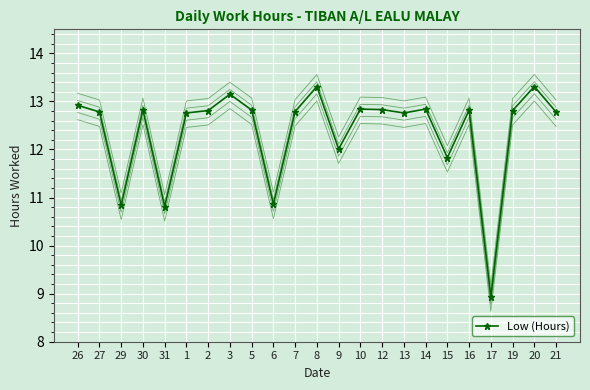

Reading left to right, transcribe all the data shown in this chart.

Low (Hours): 12.9	12.8	10.8	12.8	10.8	12.8	12.8	13.2	12.8	10.9	12.8	13.3	12.0	12.8	12.8	12.8	12.8	11.8	12.8	8.9	12.8	13.3	12.8
Low (Hours) offset -0.30: 12.6	12.5	10.5	12.5	10.5	12.5	12.5	12.8	12.5	10.6	12.5	13.0	11.7	12.5	12.5	12.5	12.5	11.5	12.5	8.6	12.5	13.0	12.5
Low (Hours) offset -0.15: 12.8	12.6	10.7	12.7	10.7	12.6	12.7	13.0	12.7	10.7	12.6	13.2	11.9	12.7	12.7	12.6	12.7	11.7	12.7	8.8	12.7	13.2	12.6
Low (Hours) offset +0.10: 13.0	12.9	10.9	12.9	10.9	12.9	12.9	13.2	12.9	11.0	12.9	13.4	12.1	12.9	12.9	12.9	12.9	11.9	12.9	9.0	12.9	13.4	12.9
Low (Hours) offset +0.25: 13.2	13.0	11.1	13.1	11.1	13.0	13.1	13.4	13.1	11.1	13.0	13.6	12.3	13.1	13.1	13.0	13.1	12.1	13.1	9.2	13.1	13.6	13.0